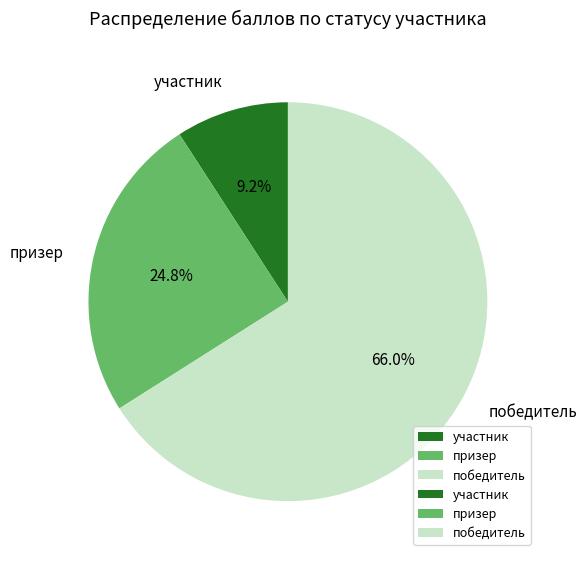

To the nearest percent, what is the average slice percentage?

33%